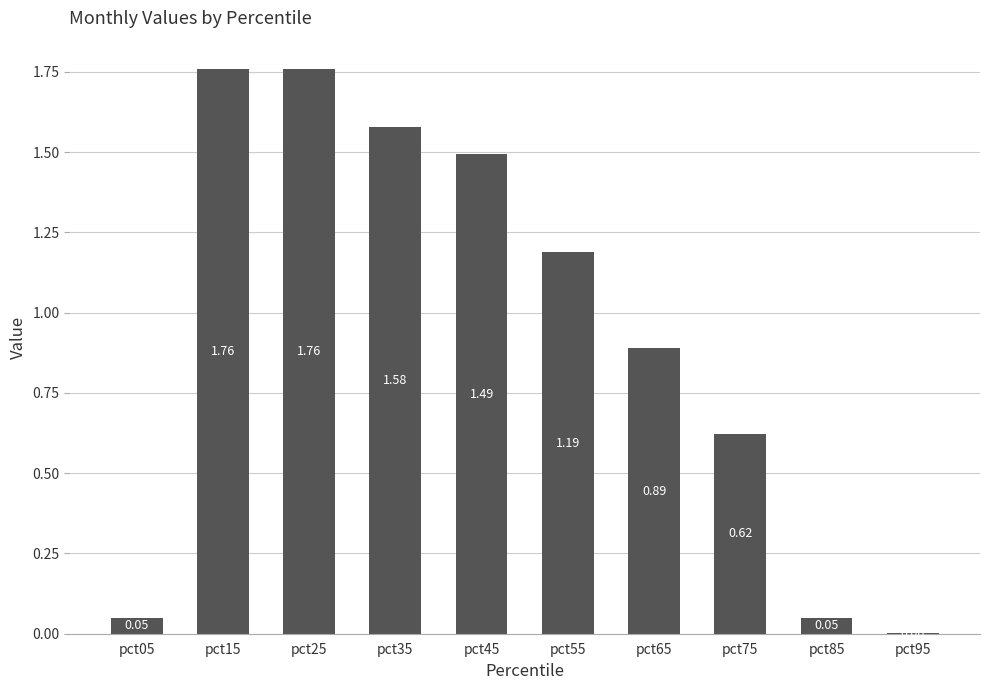

What is the sum of all values?

9.4